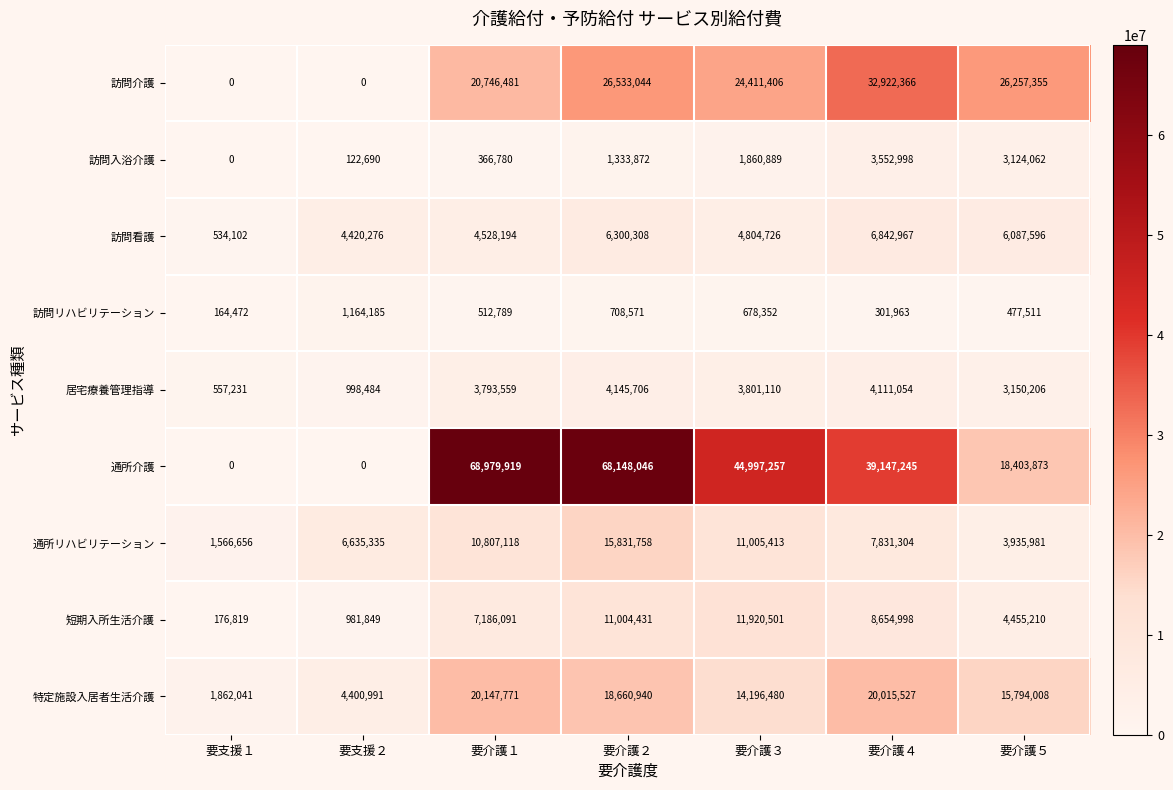

Is the value of 居宅療養管理指導 at 要介護５ greater than the value of 通所介護 at 要介護４?

No